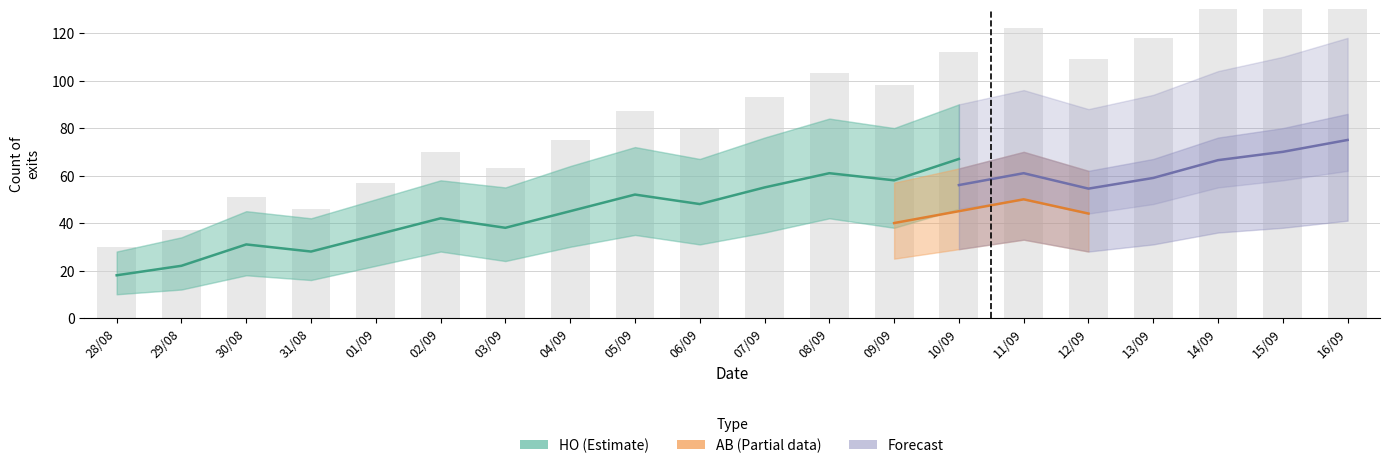

What is the sum of the AB_upper values at 10/09 and 02/09?

103